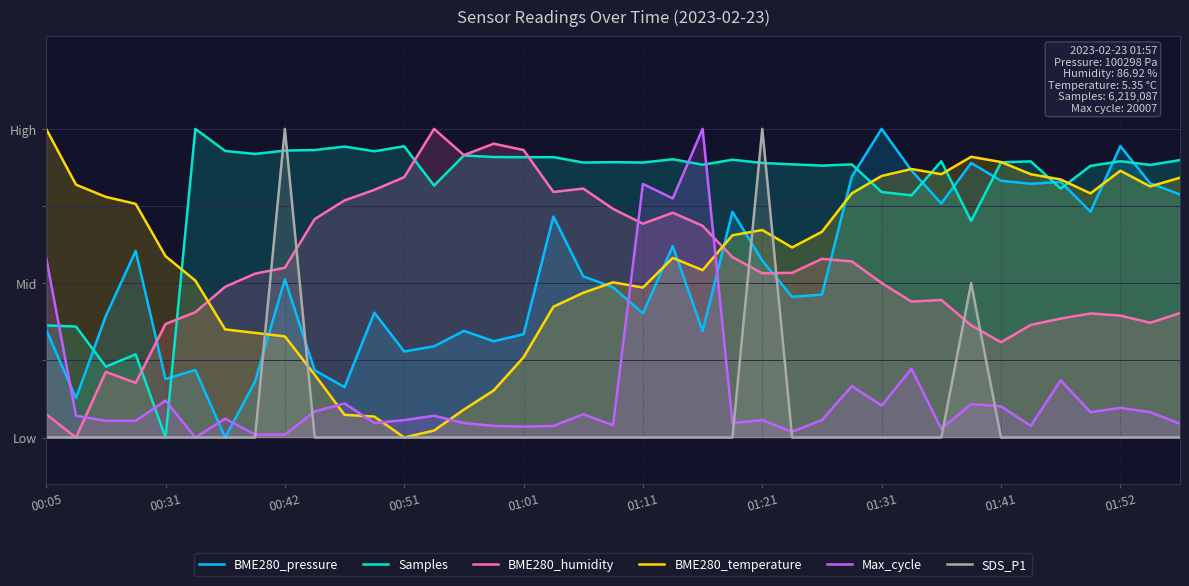

What position from the left is 22?

23